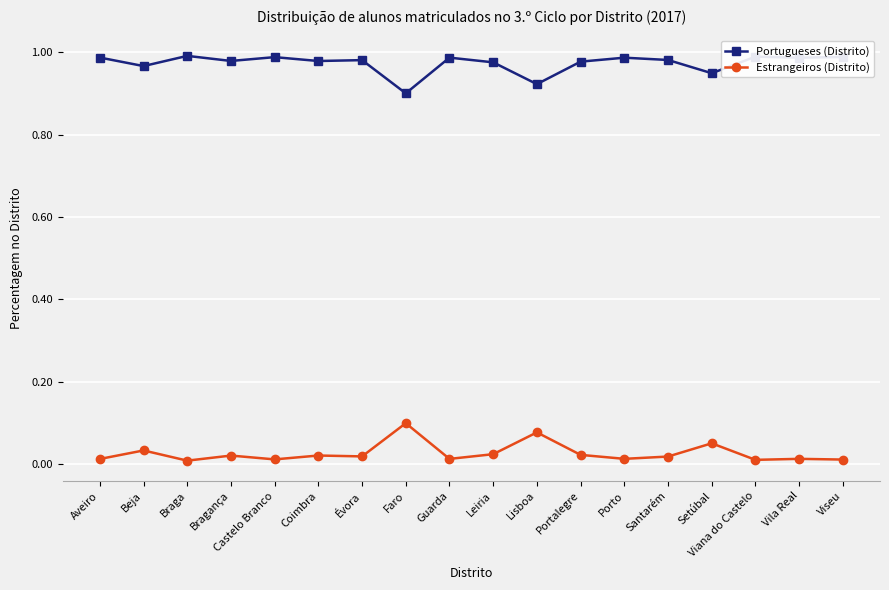

True or false: Estrangeiros (Distrito) and Portugueses (Distrito) cross at least once.

False